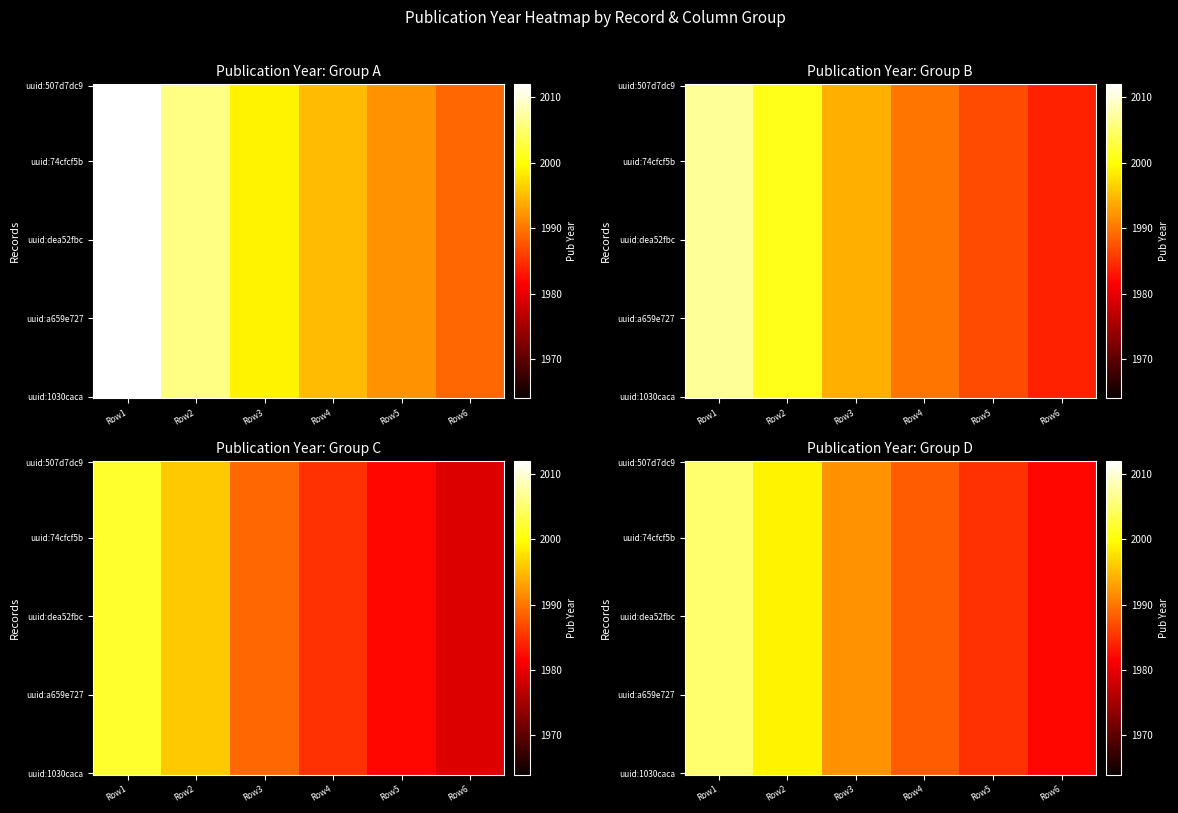

Is the value of uuid:507d7dc9-a544-44b5-bb84-22d26daa45 at Row3 greater than the value of uuid:74cfcf5b-5a7d-4c23-a5a3-abdac41650 at Row6?

Yes